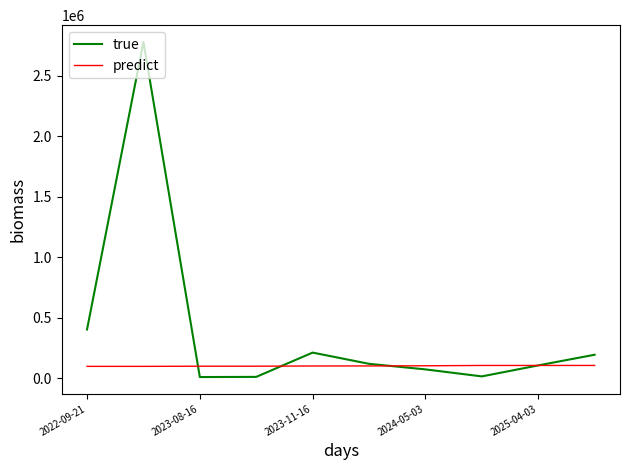

What is the highest value of the true series?

2781000